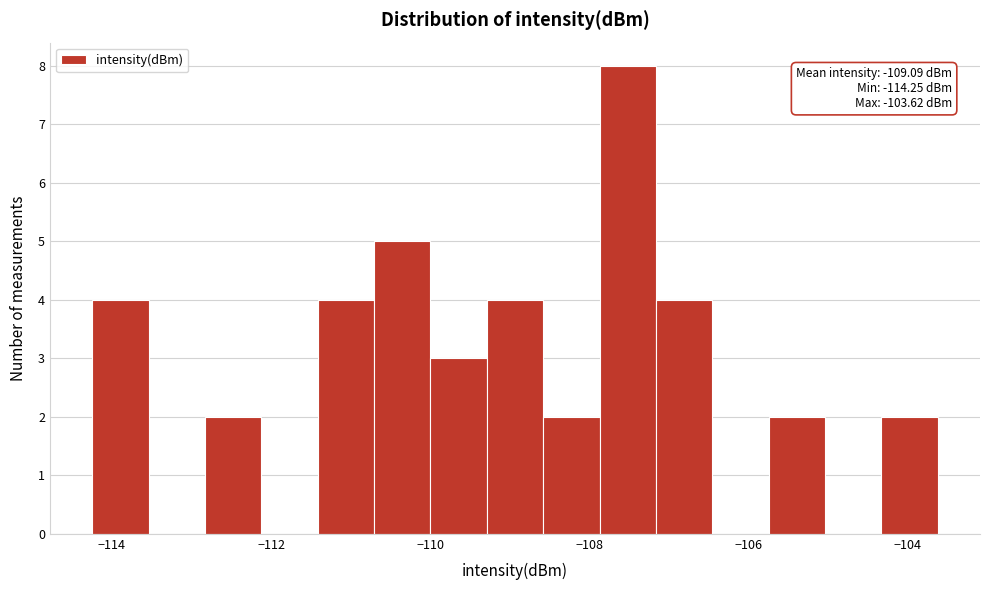

Read against the x-axis, roughly where is the centre of the tallest bar?

-107.6